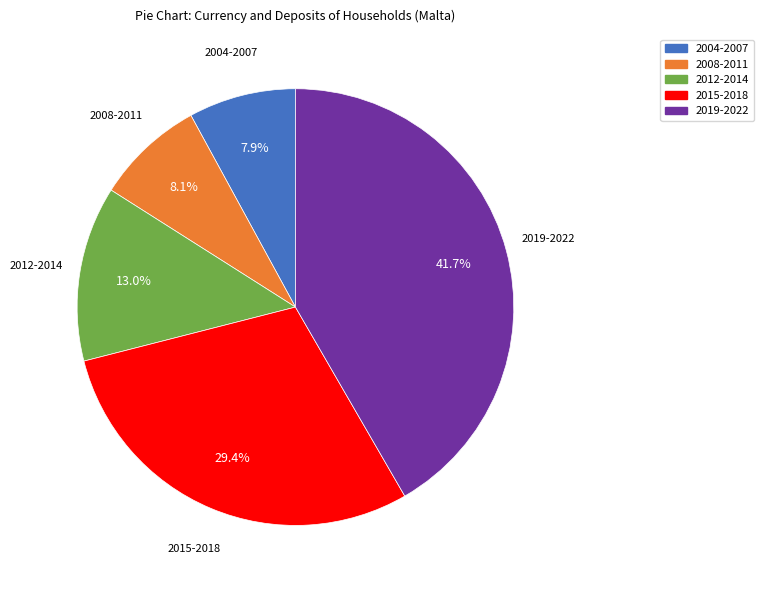

Does any single category account for the majority?

No